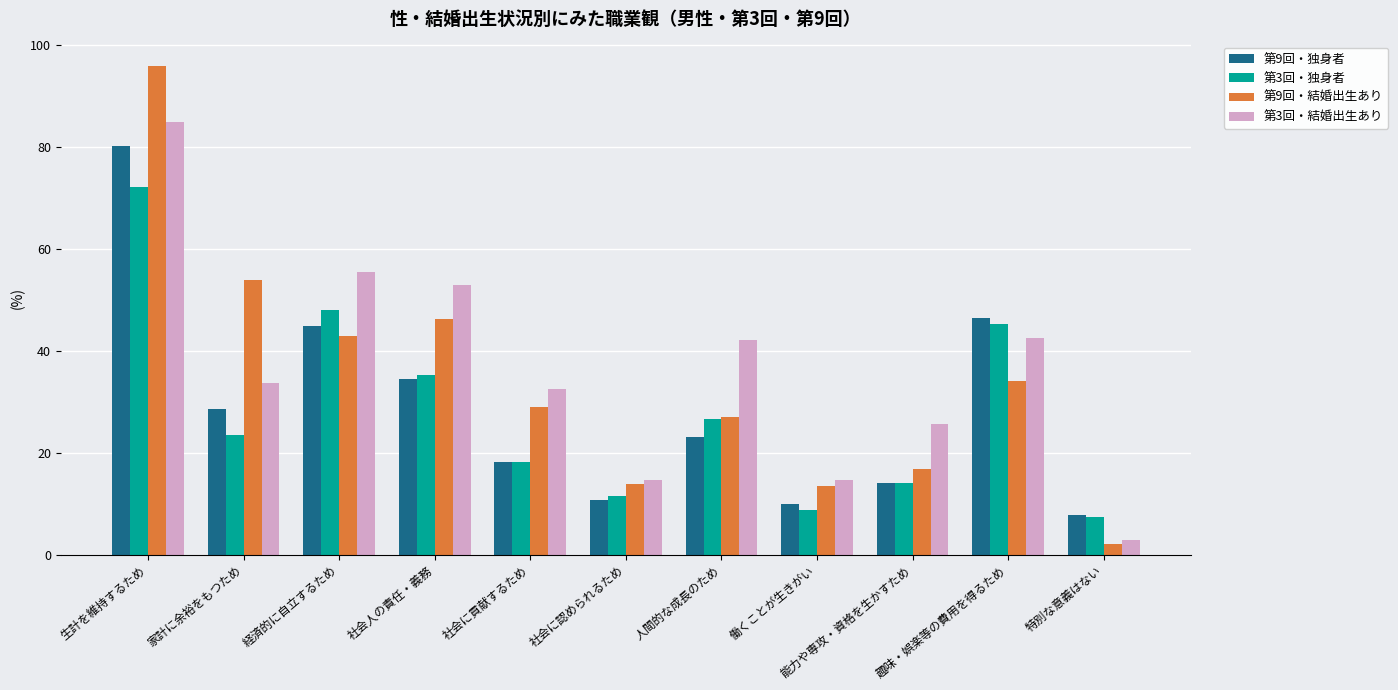

Is it true that 第3回・結婚出生あり equals 56.7 at 社会に貢献するため?

False